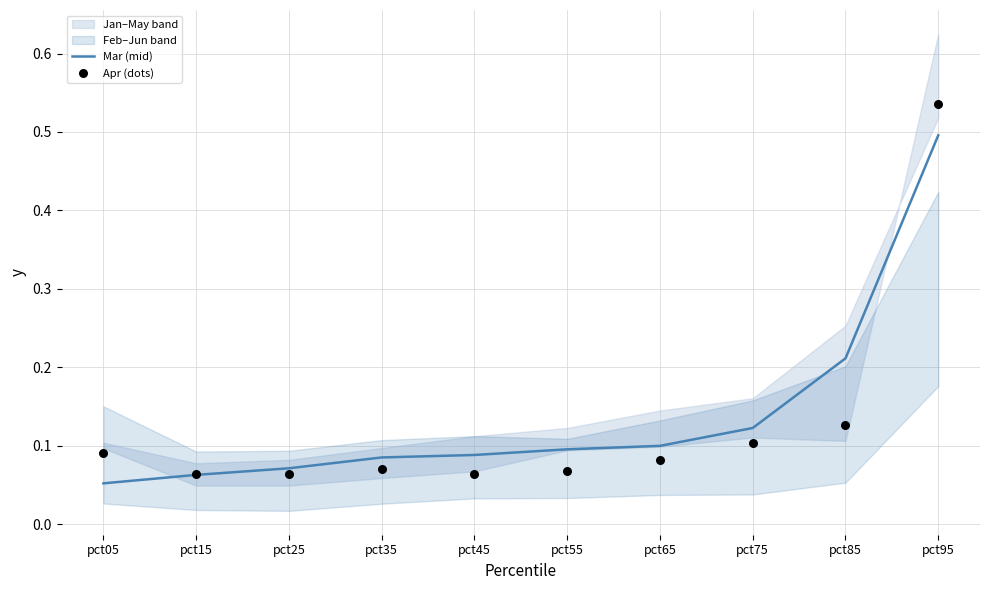

Is the value of Apr (dots) at pct95 greater than the value of Mar (mid) at pct35?

Yes